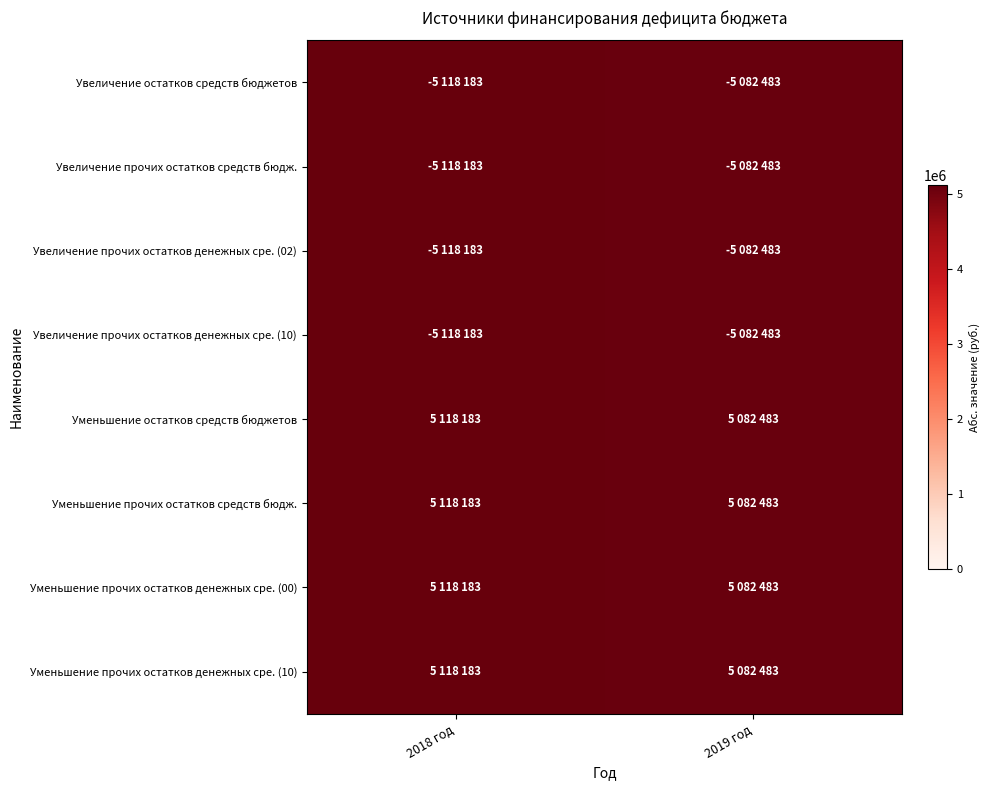

Which category has the lowest value across all series?

2019 год